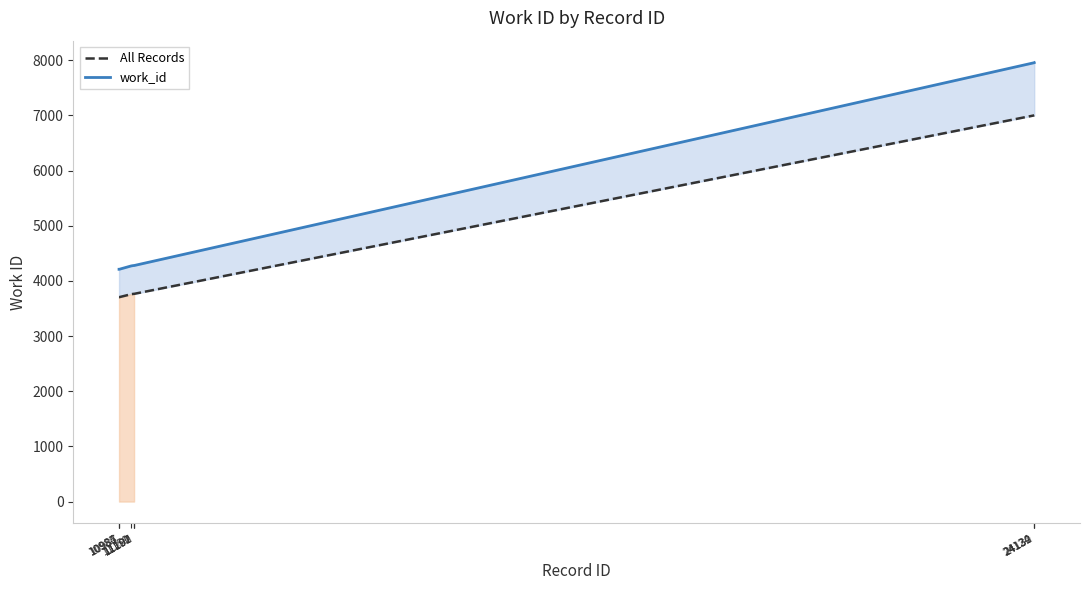

What is the difference between the maximum and second lowest values in the All Records series?

3297.4